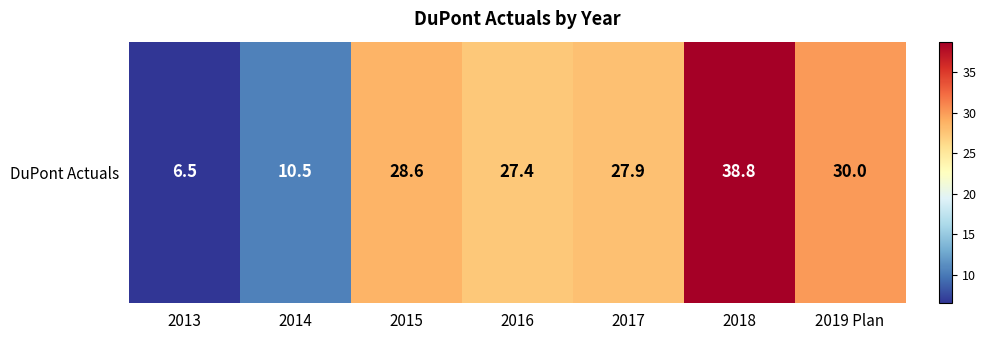

What is the change in value from 2015 to 2017?

-0.7